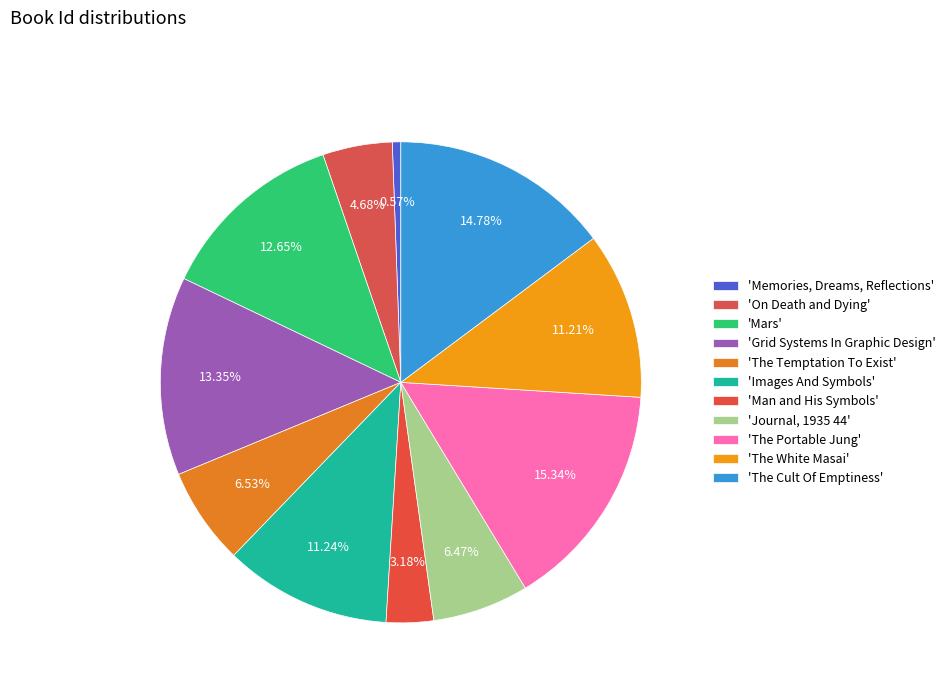

To the nearest percent, what is the difference between the largest and smallest slice percentages?

15%